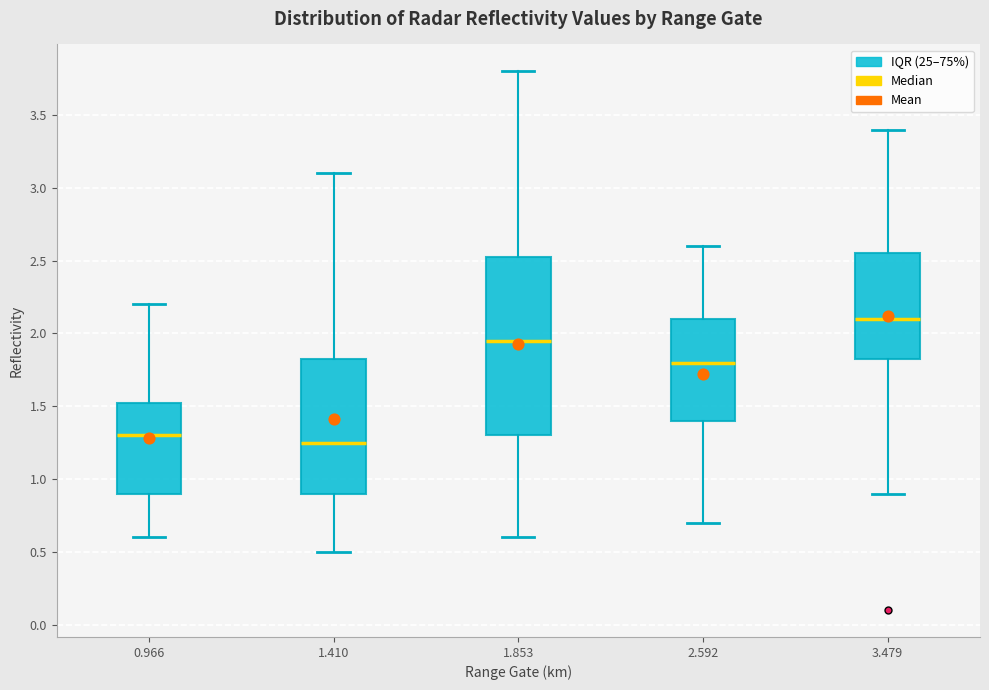

Comparing the boxes themselves (not the whiskers), which one is the tallest?

1.853